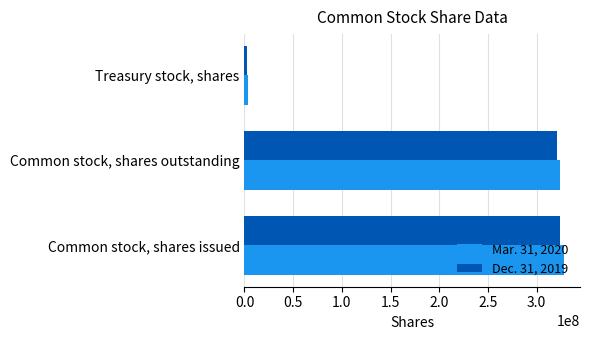

Rank the series by their average value, from lowest to highest.

Dec. 31, 2019, Mar. 31, 2020